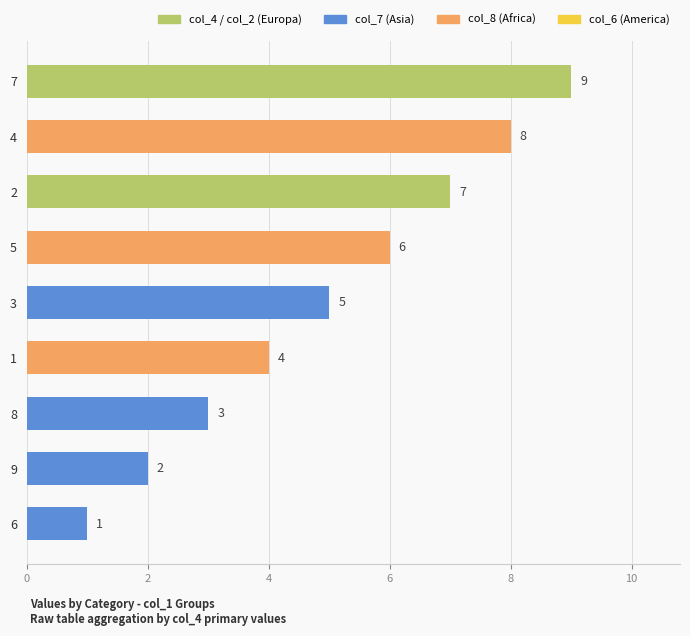

Reading top to bottom, extract all data points from this chart.

7=9	4=8	2=7	5=6	3=5	1=4	8=3	9=2	6=1